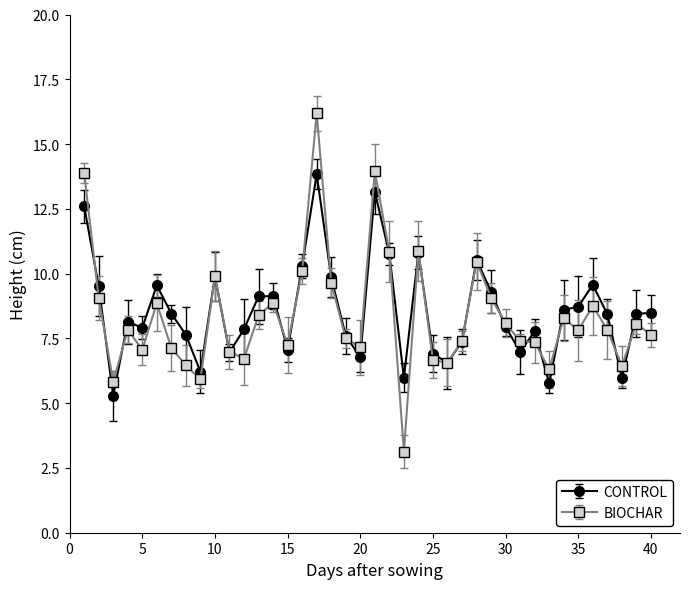

How many distinct data groups are displayed?

2